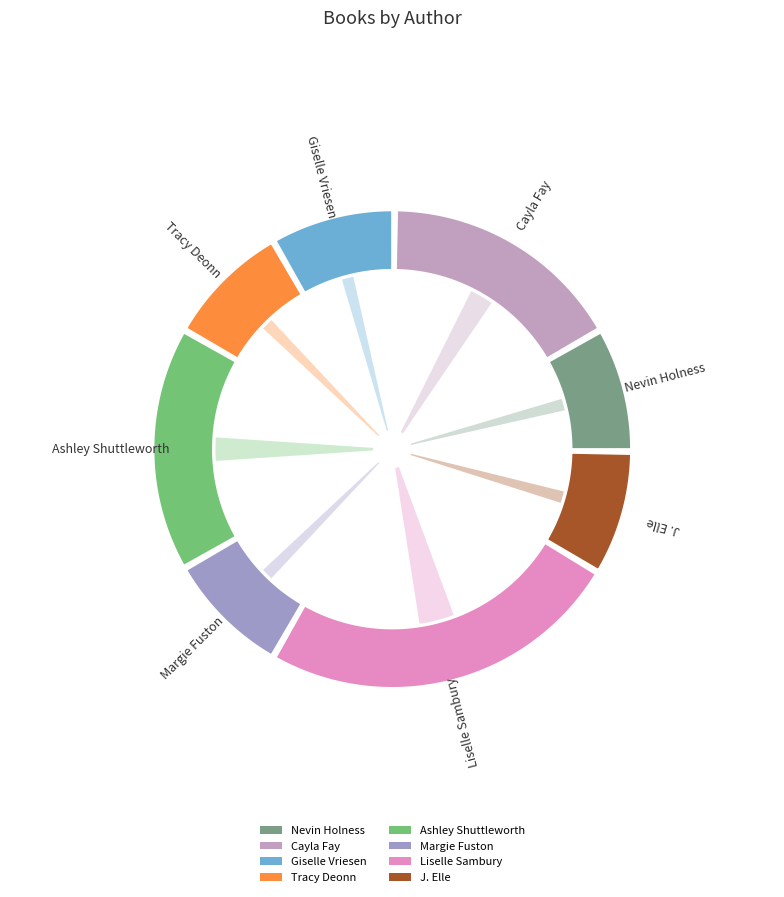

To the nearest percent, what is the combined percentage of Cayla Fay (184952417) and Tracy Deonn (142982529)?

25%